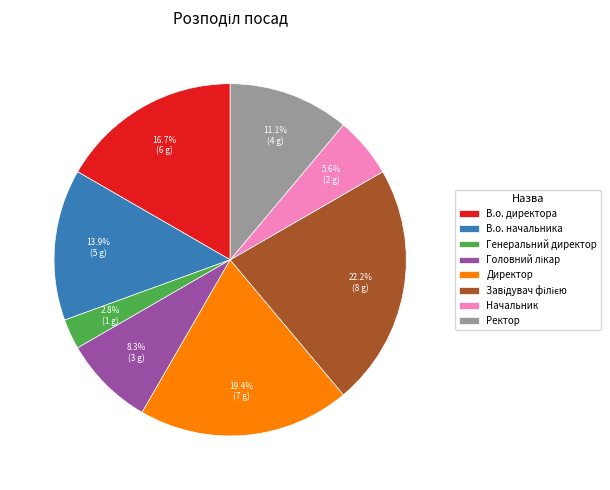

Which has a higher value, Генеральний директор or Ректор?

Ректор